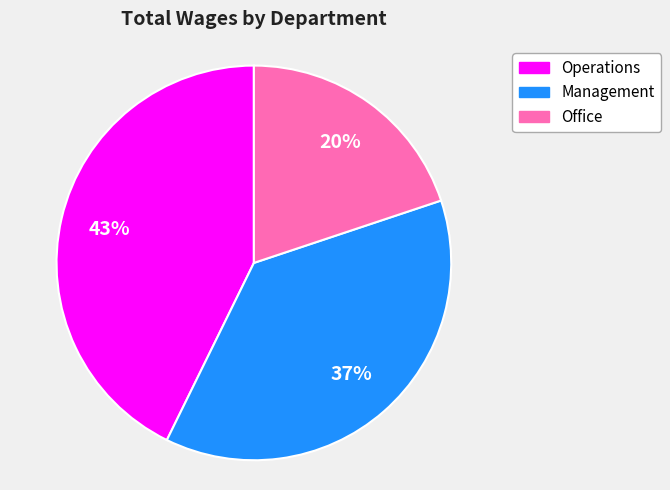

What percentage is the Management slice, to the nearest percent?

37%